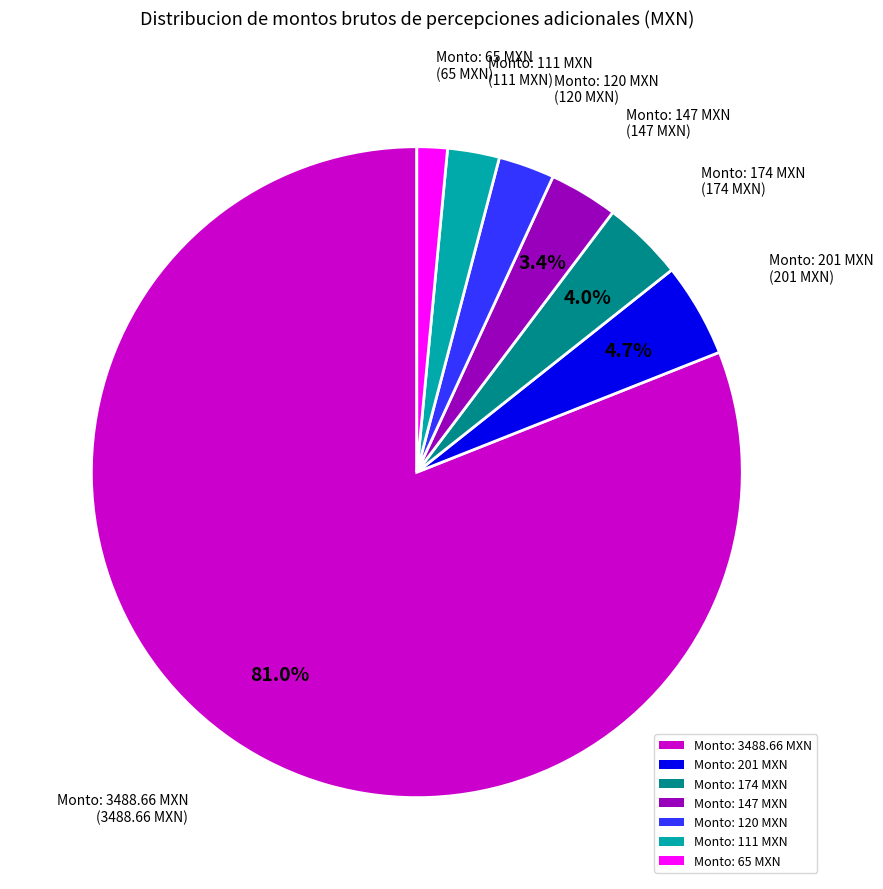

What percentage is NOT represented by Monto: 174 MXN?

96.0%